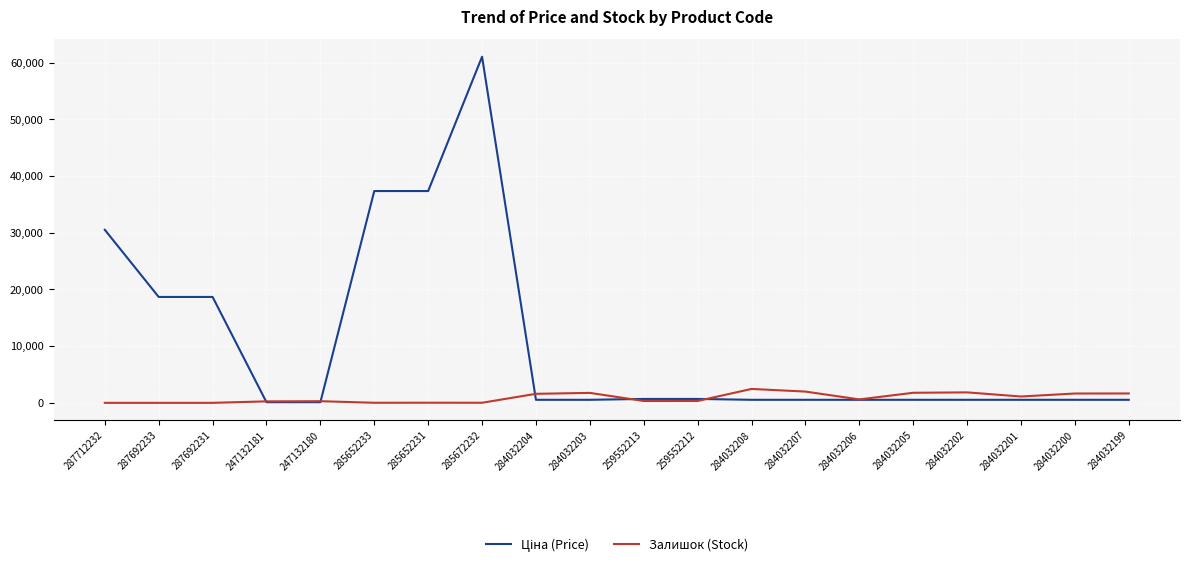

At which category is the sum across all series the highest?

285672232